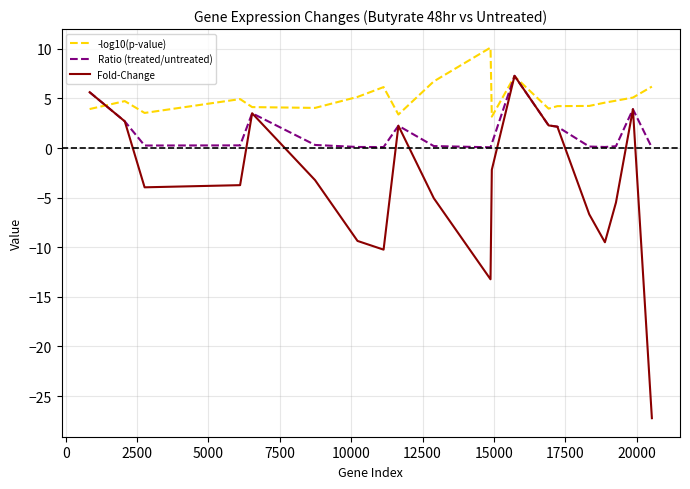

Which series has the largest total across all categories?

-log10(p-value)